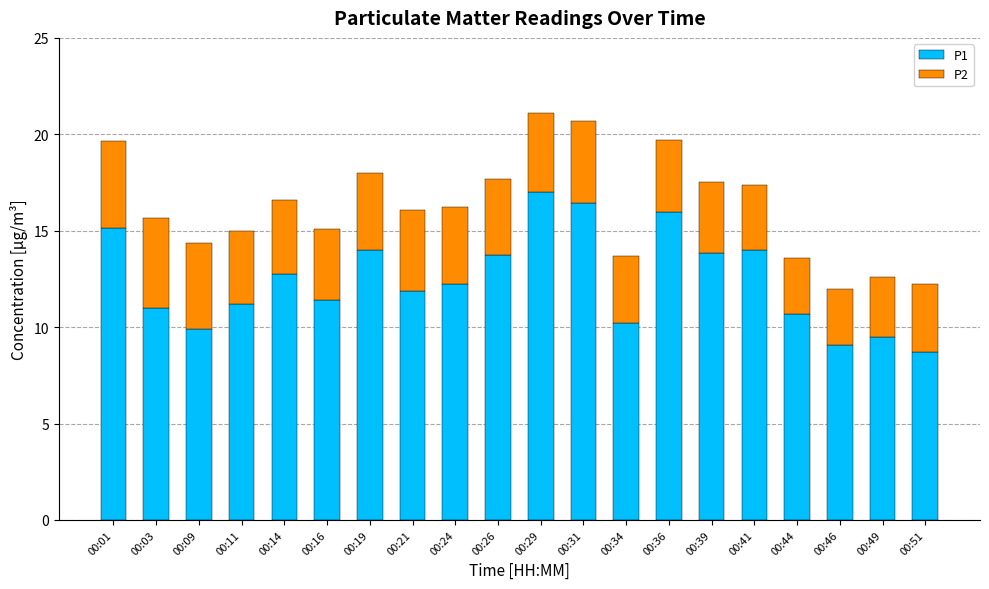

The P1 series shows 13.8 at 00:39. True or false?

True